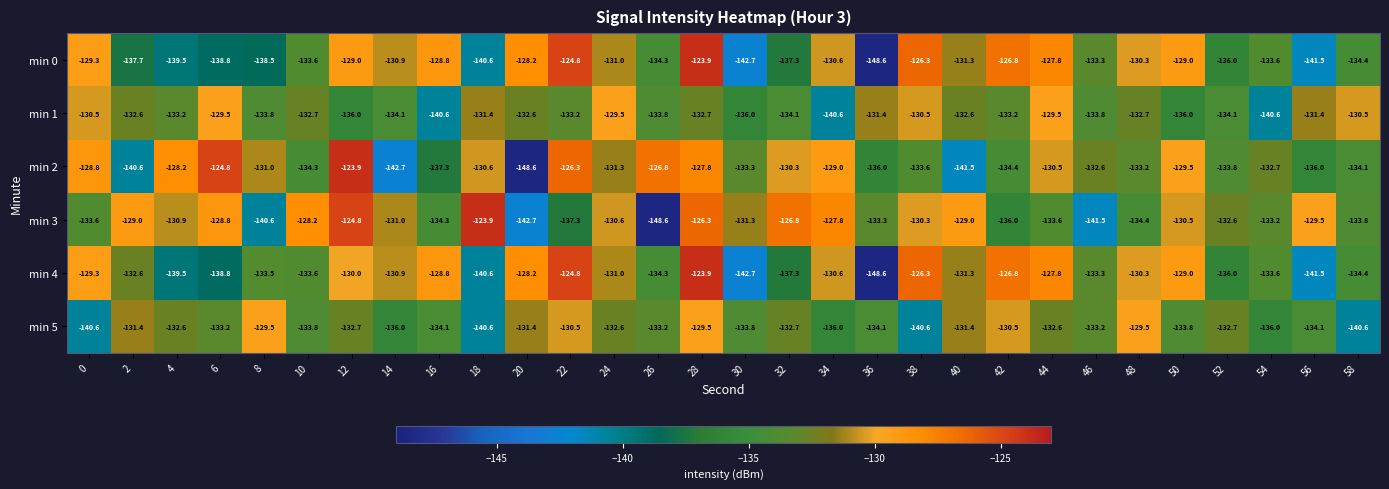

True or false: min 0 has a value of -127.8 at 44.

True